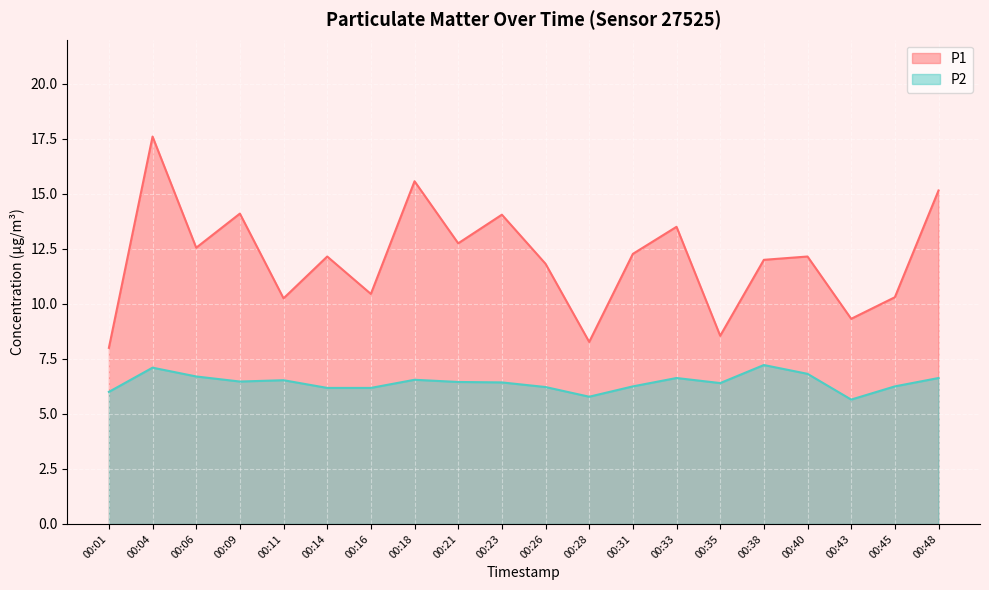

Where is the first local maximum for P2?

00:04